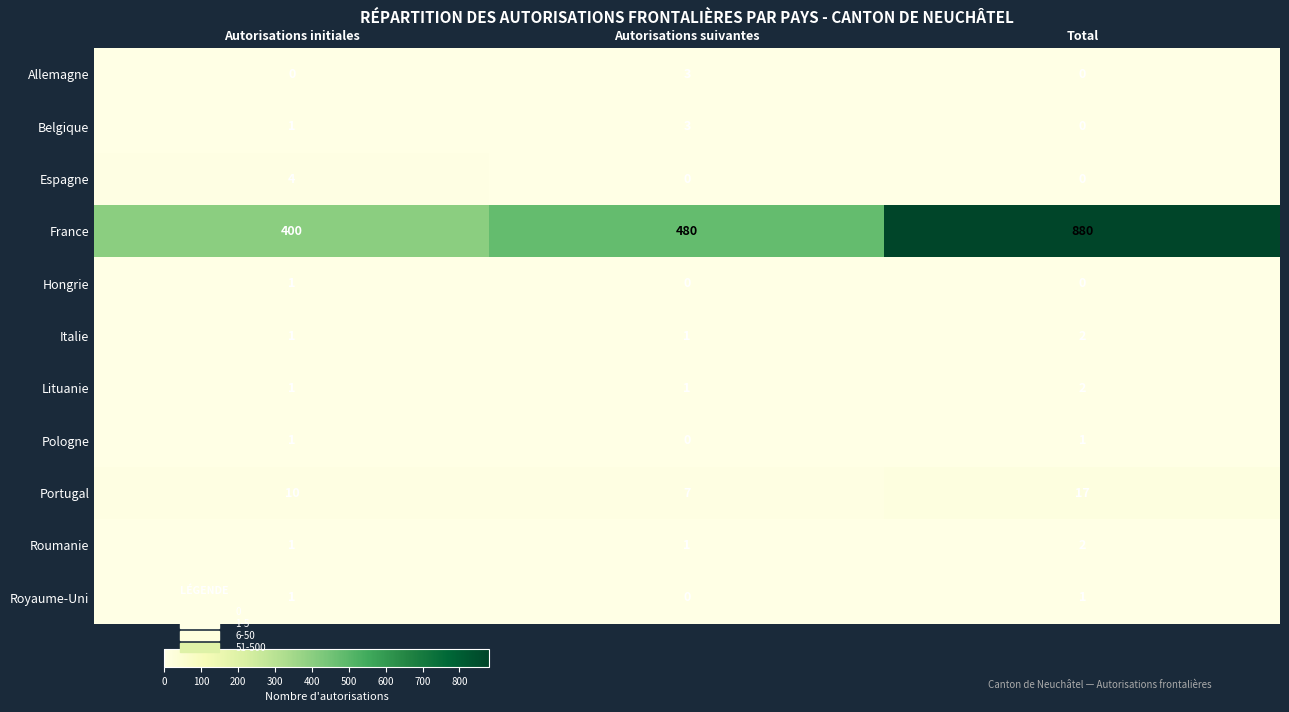

Which series has the largest total across all categories?

France